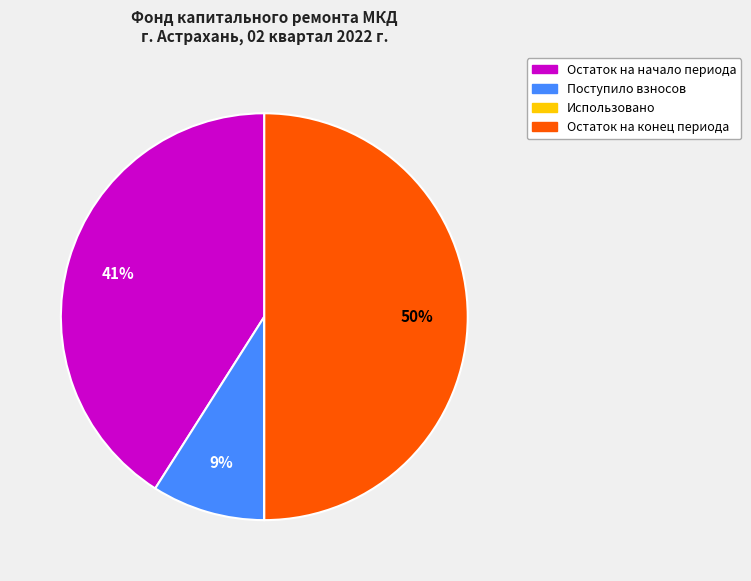

The Остаток на конец slice represents 50% of the pie. True or false?

True